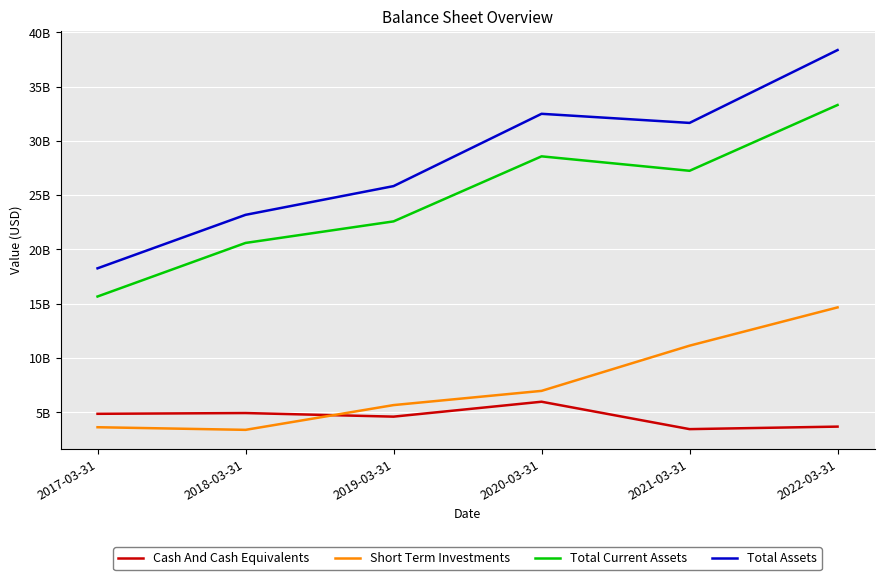

Reading left to right, list all the values displayed in this chart.

Cash And Cash Equivalents: 2017-03-31=4861180000	2018-03-31=4931580000	2019-03-31=4600700000	2020-03-31=5973941000	2021-03-31=3450241000	2022-03-31=3682038000
Short Term Investments: 2017-03-31=3625030000	2018-03-31=3383600000	2019-03-31=5664270000	2020-03-31=6974123000	2021-03-31=11138357000	2022-03-31=14664119000
Total Current Assets: 2017-03-31=15666860000	2018-03-31=20602260000	2019-03-31=22587250000	2020-03-31=28579917000	2021-03-31=27249381000	2022-03-31=33310440000
Total Assets: 2017-03-31=18264530000	2018-03-31=23191050000	2019-03-31=25837790000	2020-03-31=32498382000	2021-03-31=31660428000	2022-03-31=38371751000